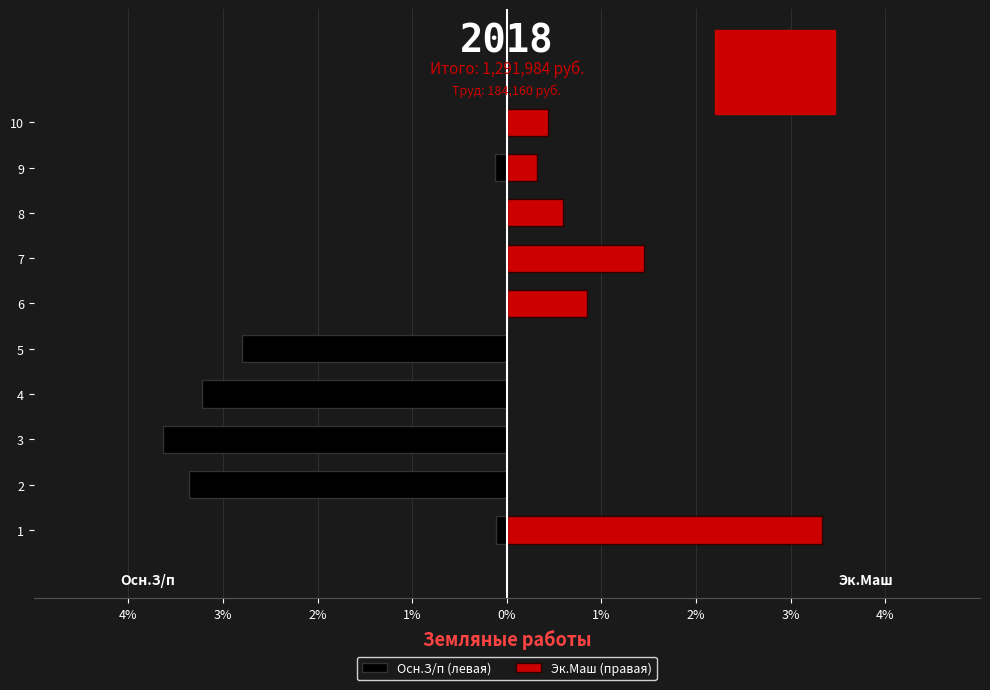

How many values in Эк.Маш (правая) are above zero?

6